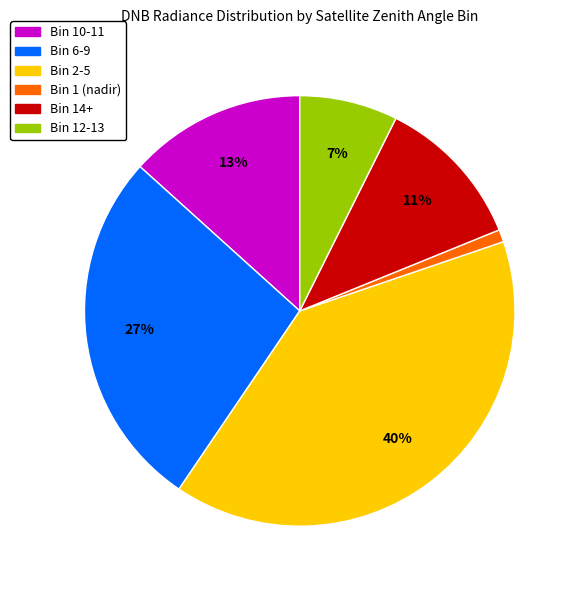

Combined, do Bin 2-5 and Bin 10-11 account for over 50%?

Yes